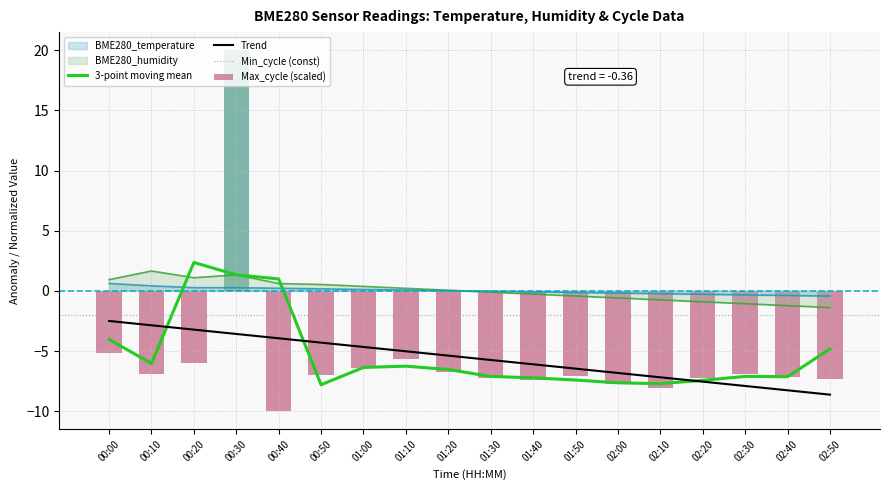

True or false: BME280_temperature and Trend cross at least once.

False